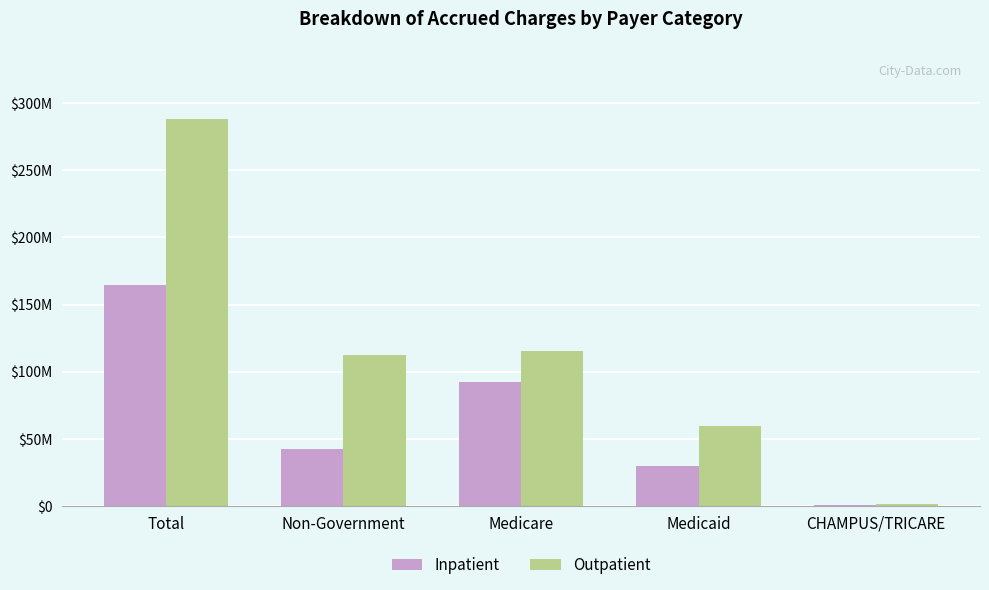

Are the bars horizontal?

No